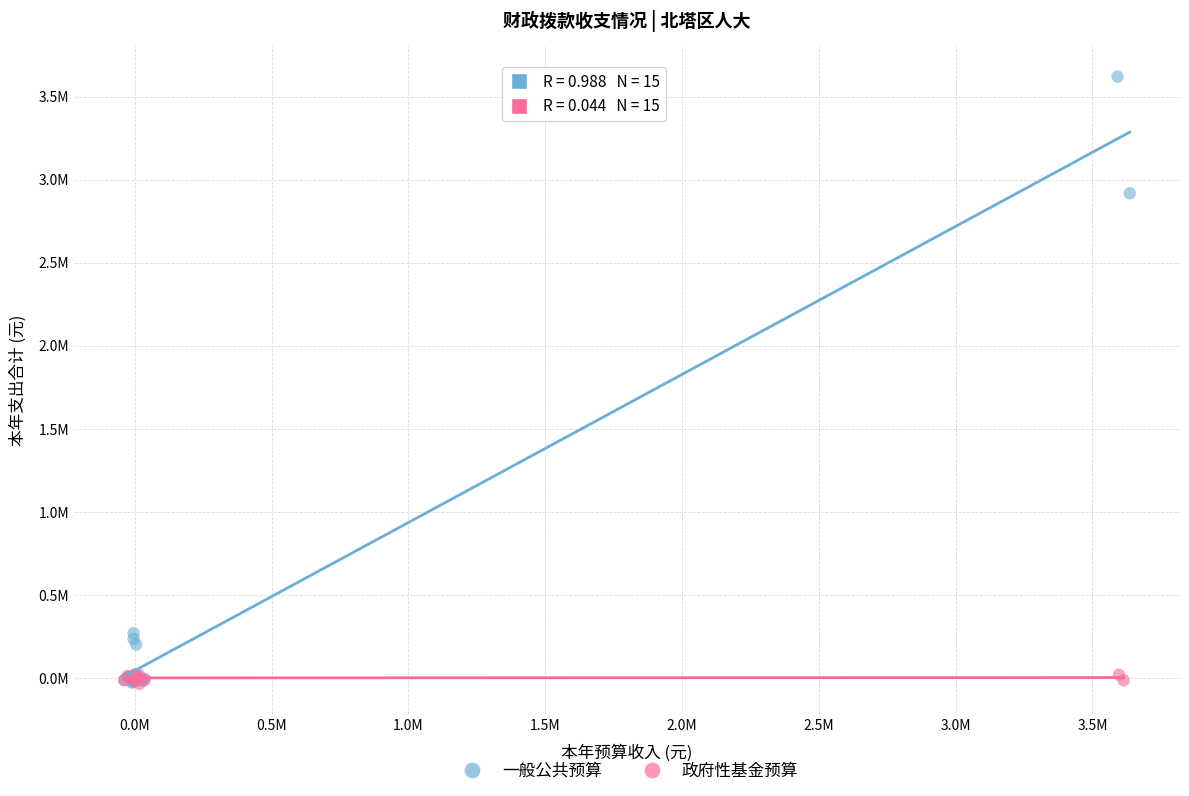

Which series contains the highest Y value?

一般公共预算